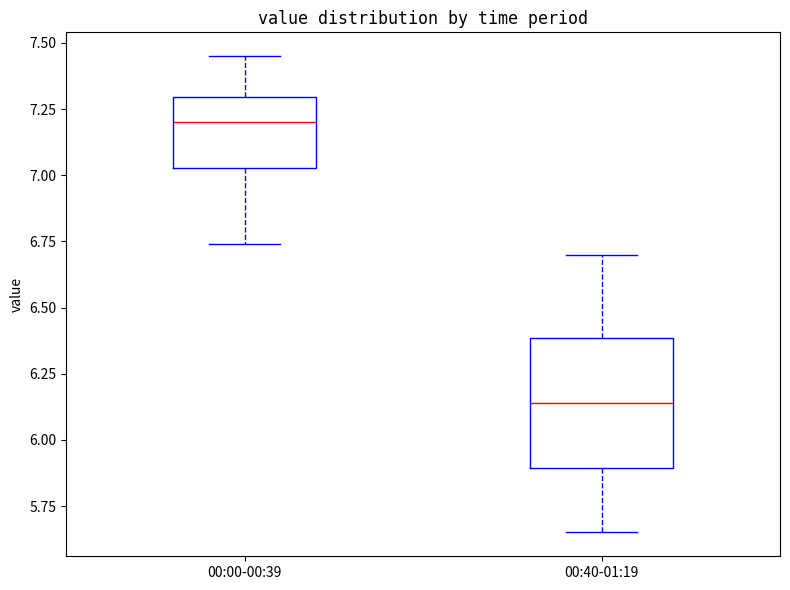

Reading left to right, transcribe this box plot: for each box, give where its median line is, the range the box spans, and where its two whiskers end, as read against the y-axis. The values are not printed on the chart, so give them approximately, as read against the axis.

00:00-00:39: median 7.20, box 7.05 to 7.30, whiskers 6.75 to 7.45
00:40-01:19: median 6.15, box 5.90 to 6.40, whiskers 5.65 to 6.70